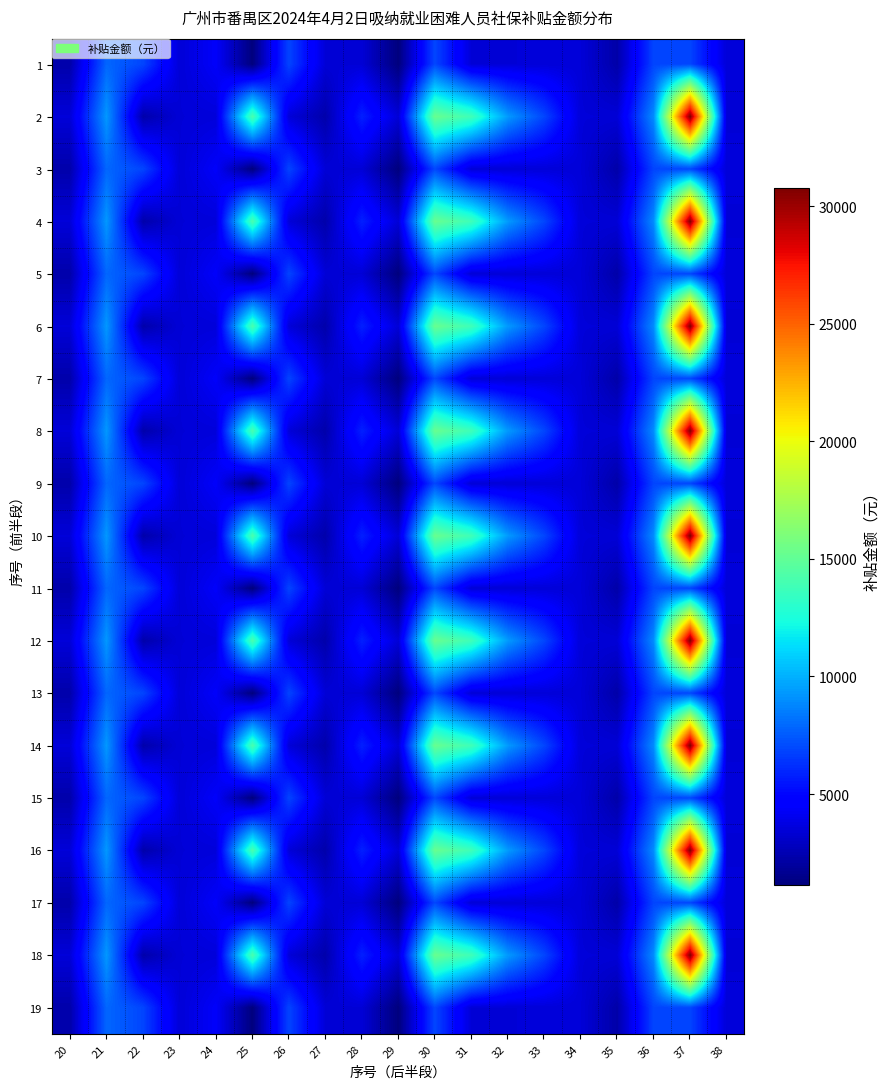

At how many categories does at least one series exceed 2935?

19